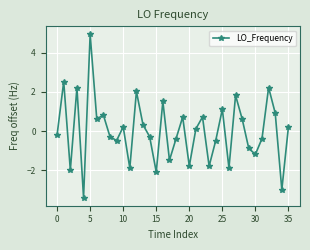

What is the value of the 31st point from the left?

-1.2